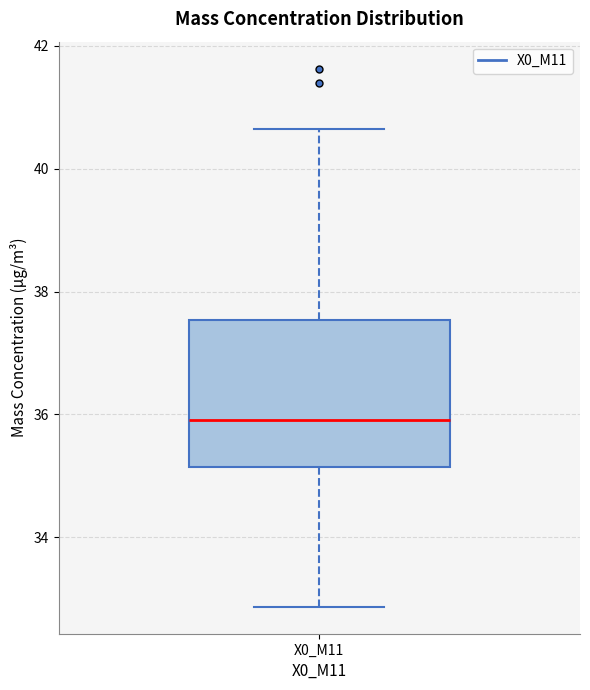

Where does the upper whisker of the box for X0_M11 end on the y-axis? The values are not printed on the chart, so give them approximately, as read against the axis.

40.6